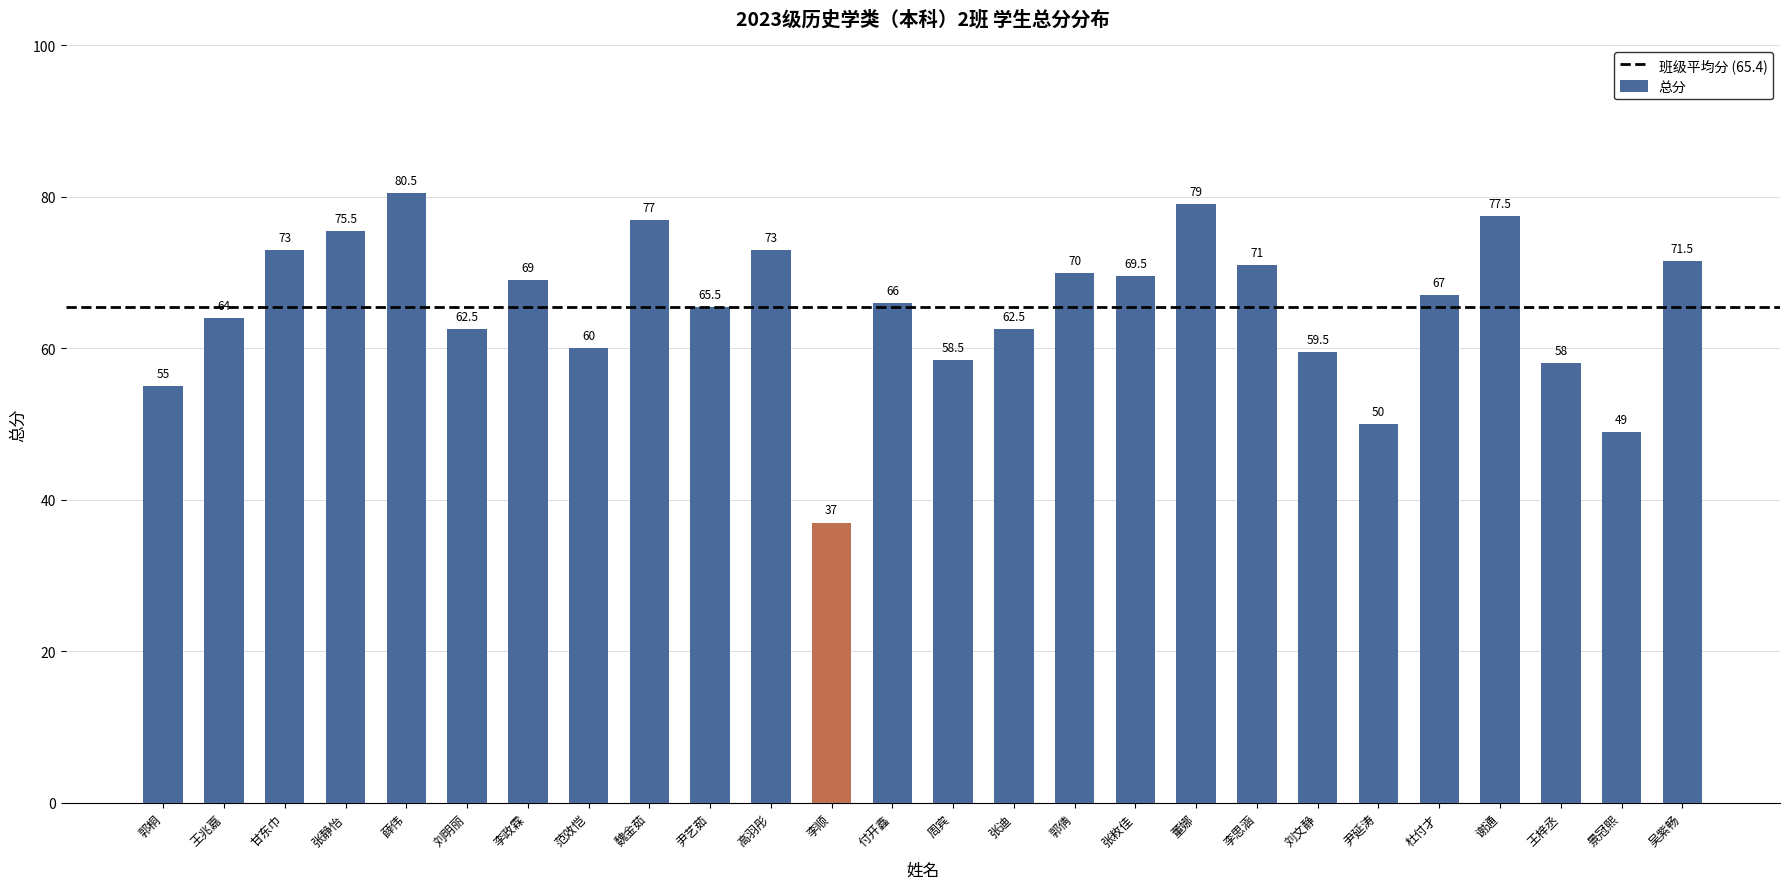

What is the average value?

65.4